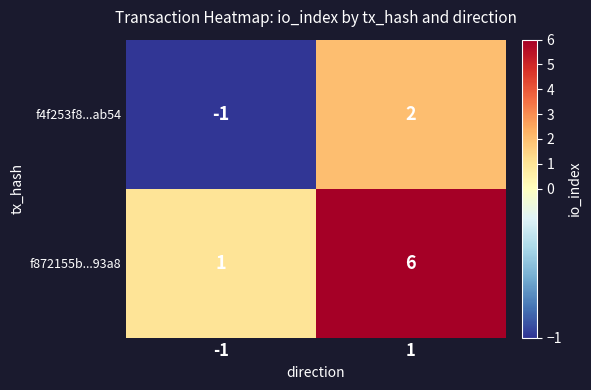

Rank the categories by f872155b...93a8 value from lowest to highest.

-1, 1